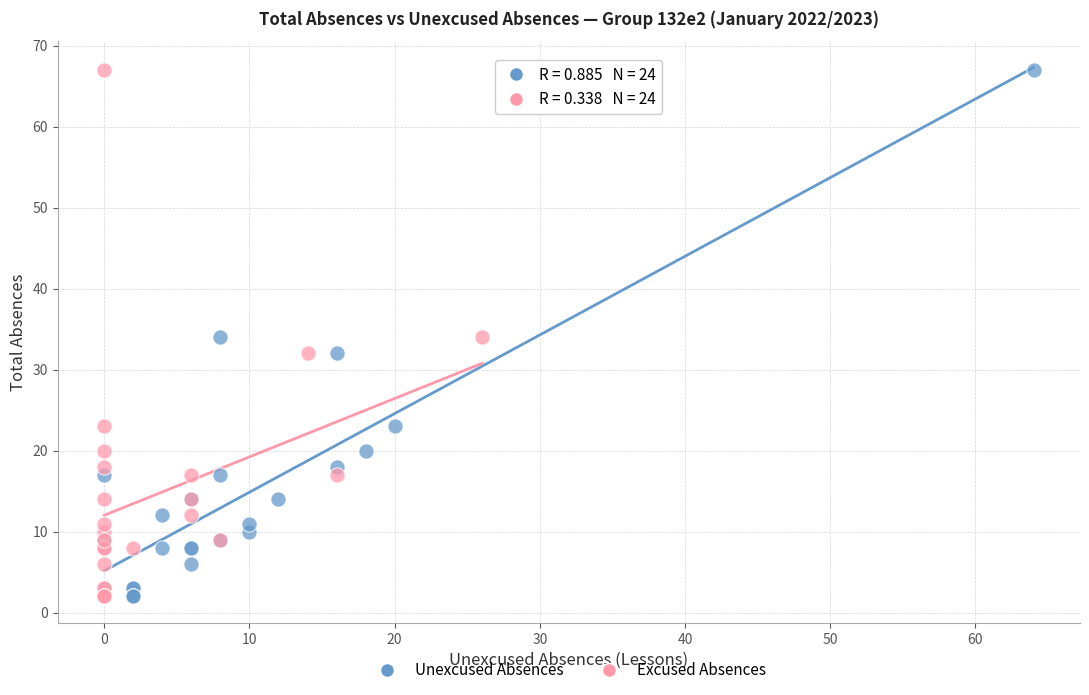

What are all the series names shown in the legend?

Unexcused Absences, Excused Absences